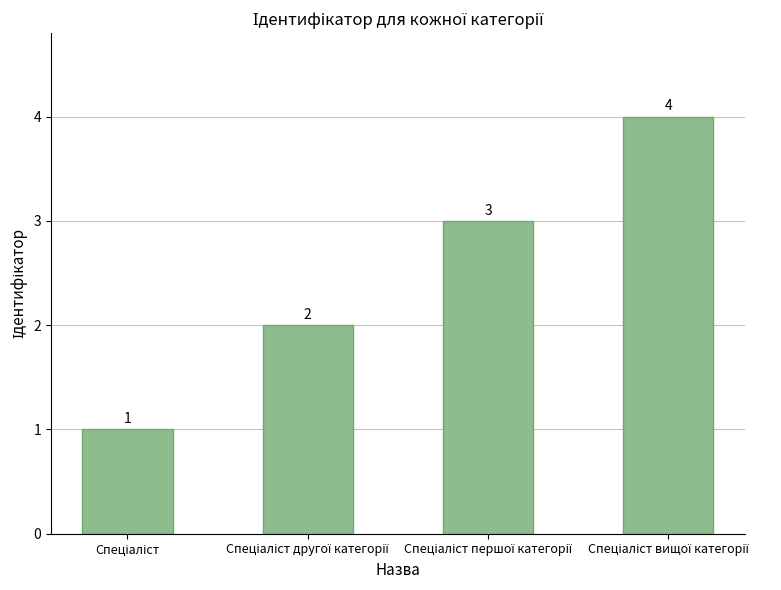

What is the sum of all values?

10